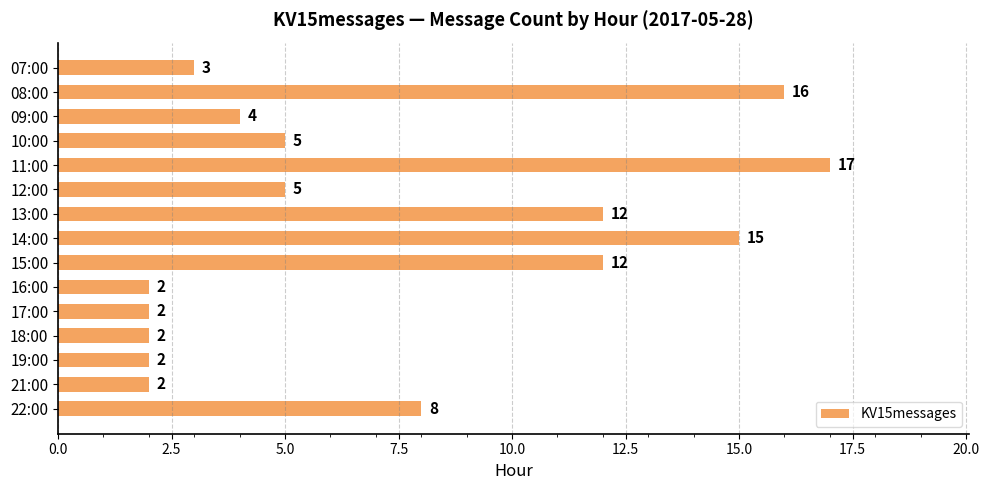

The chart shows a value of 16 at 08:00. True or false?

True